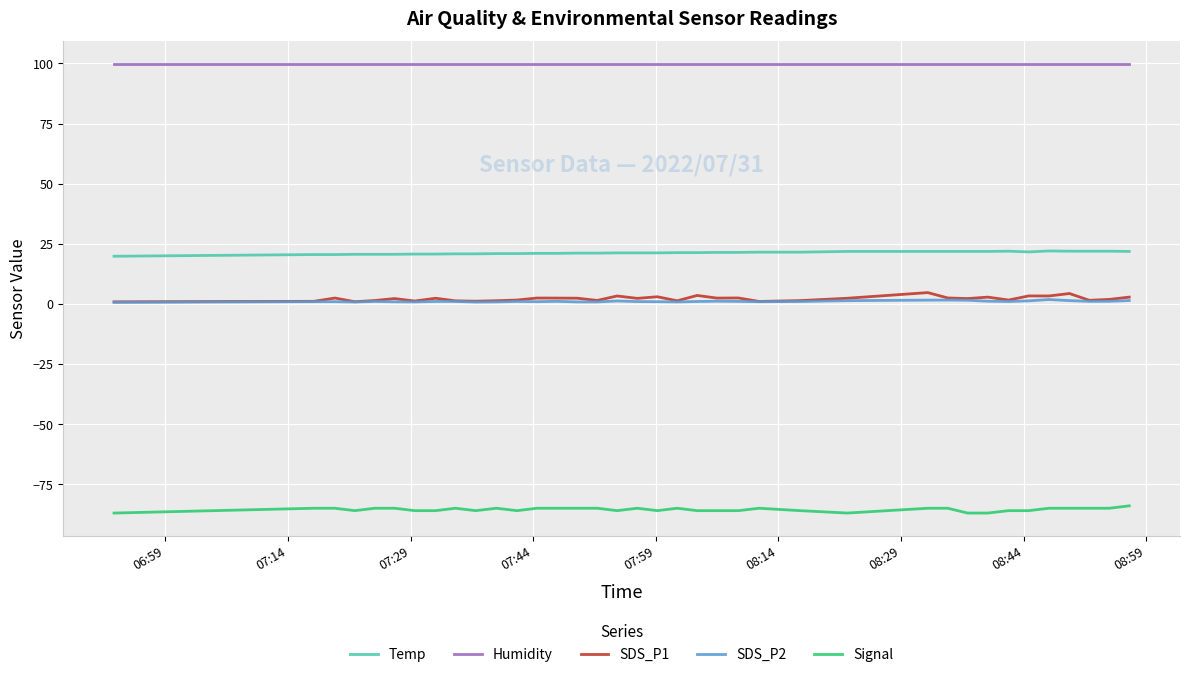

What is the minimum value for Signal?

-87.0